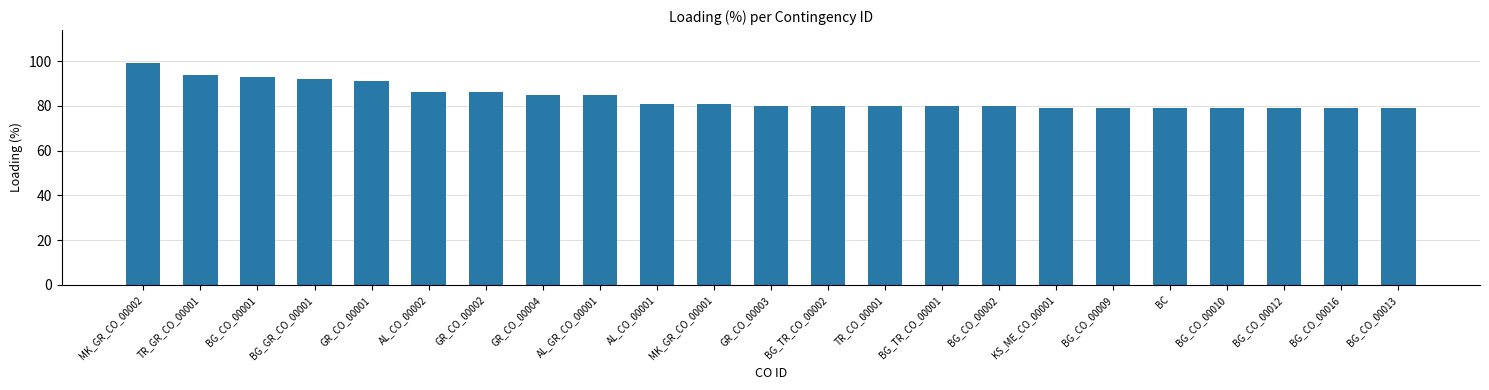

Reading right to left, extract all data points from this chart.

BG_CO_00013=79	BG_CO_00016=79	BG_CO_00012=79	BG_CO_00010=79	BC=79	BG_CO_00009=79	KS_ME_CO_00001=79	BG_CO_00002=80	BG_TR_CO_00001=80	TR_CO_00001=80	BG_TR_CO_00002=80	GR_CO_00003=80	MK_GR_CO_00001=81	AL_CO_00001=81	AL_GR_CO_00001=85	GR_CO_00004=85	GR_CO_00002=86	AL_CO_00002=86	GR_CO_00001=91	BG_GR_CO_00001=92	BG_CO_00001=93	TR_GR_CO_00001=94	MK_GR_CO_00002=99